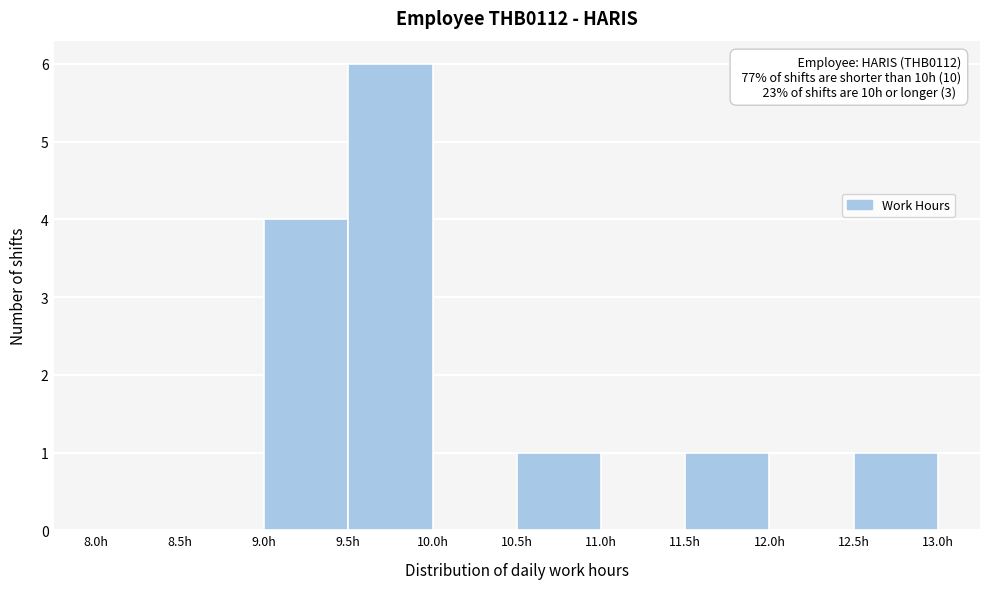

Which range on the x-axis has the tallest bar?

9.5 to 10.0